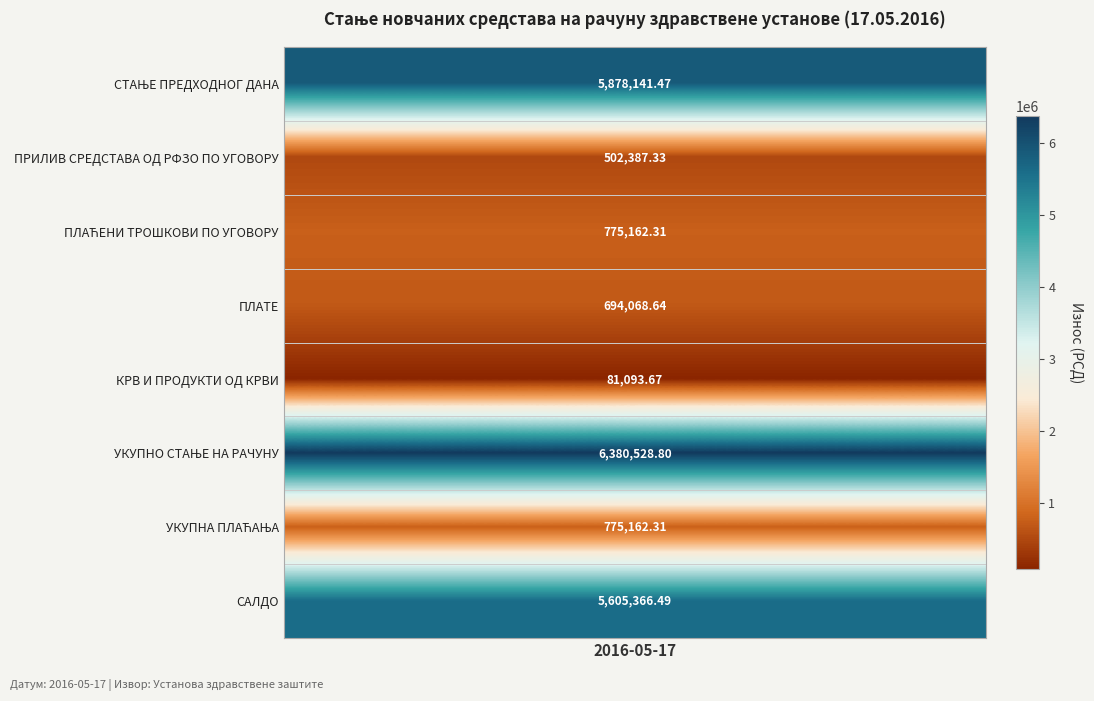

What is the sum of all СТАЊЕ ПРЕДХОДНОГ ДАНА values?

5878141.5